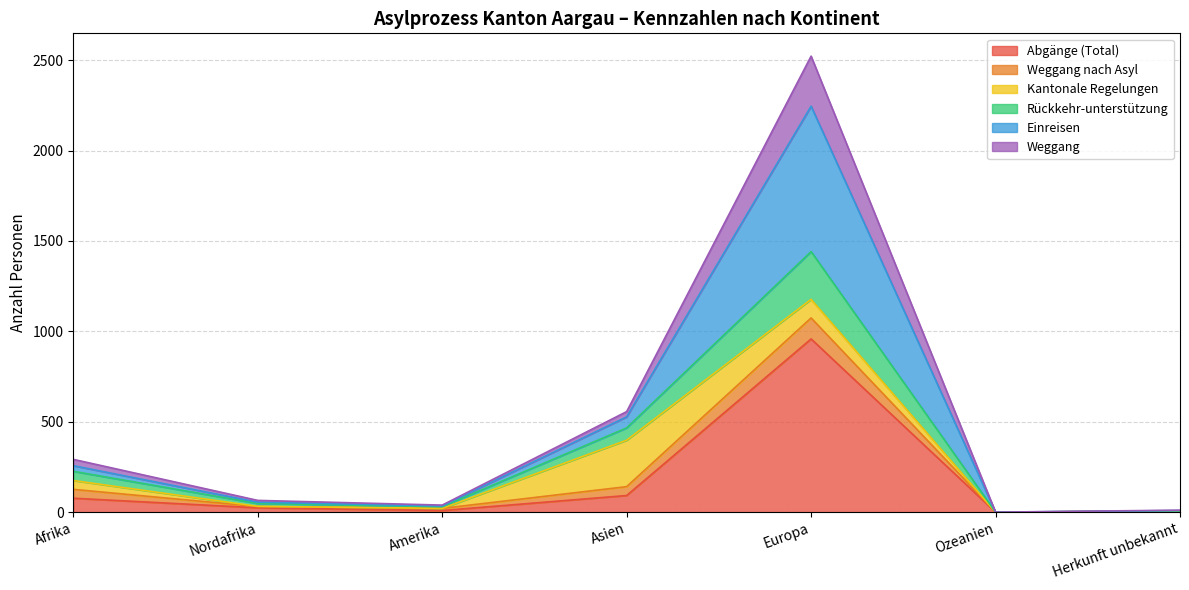

True or false: Weggang and Abgänge (Total) intersect in this chart.

False